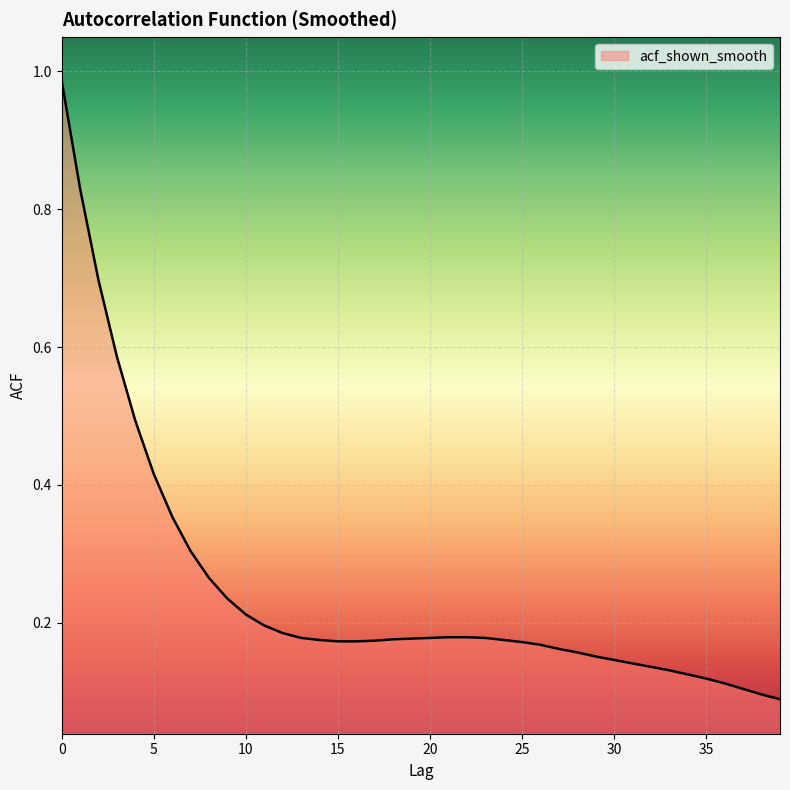

What is the difference between the maximum and minimum values?

0.9